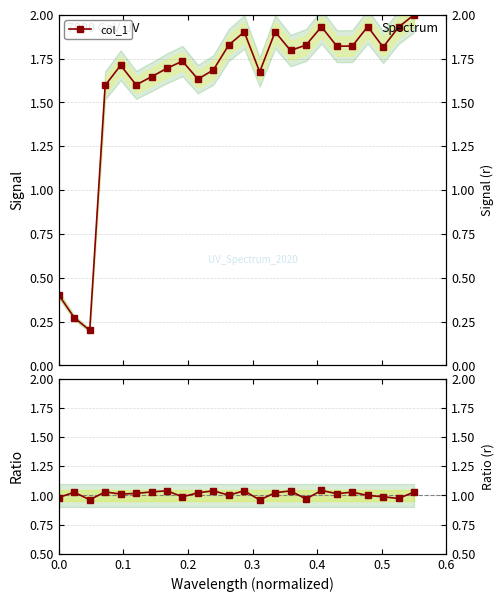

At which category is the sum across all series the highest?

23